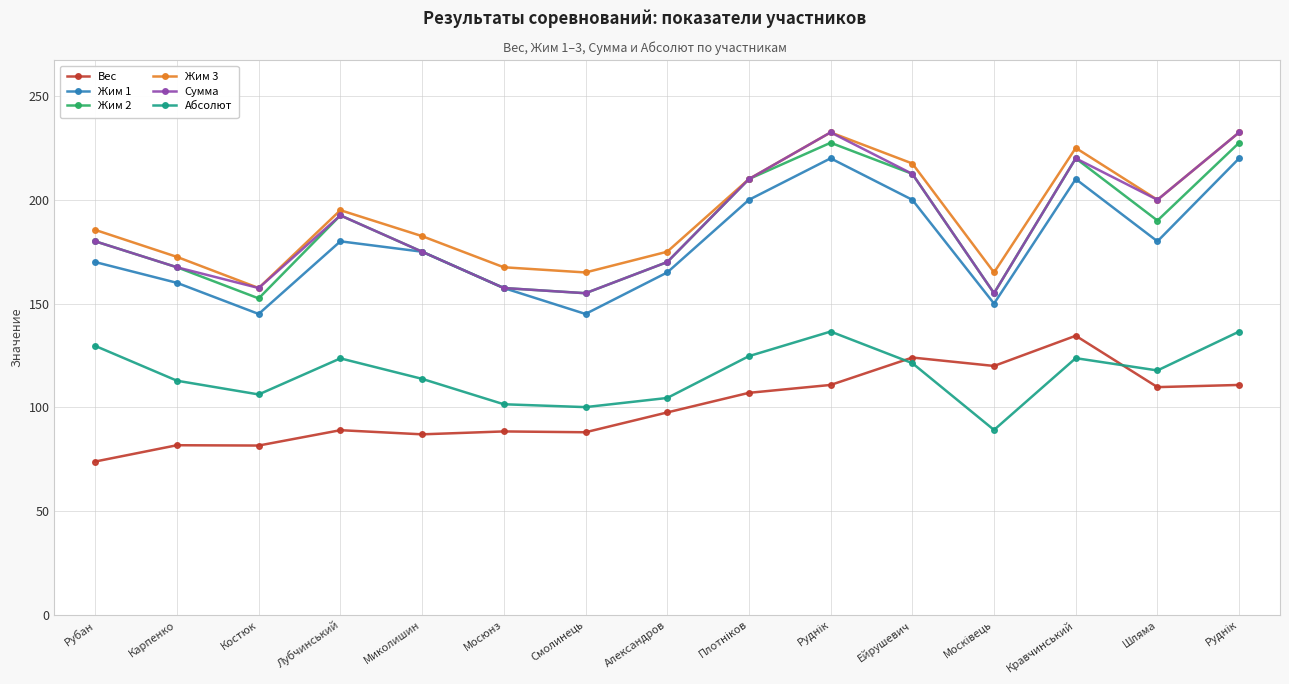

What is the label of the 8th point from the right?

Александров